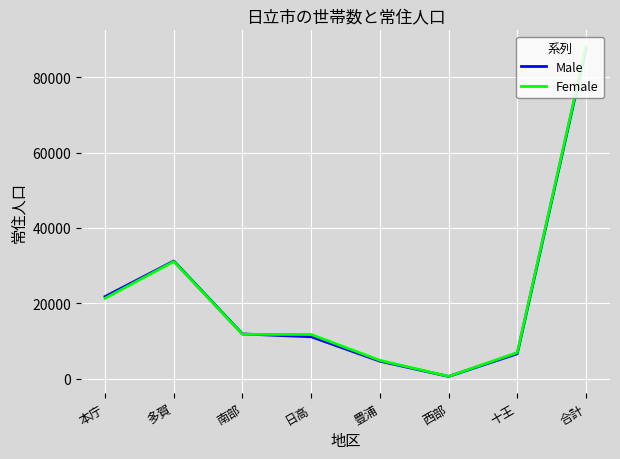

How many distinct data groups are displayed?

2